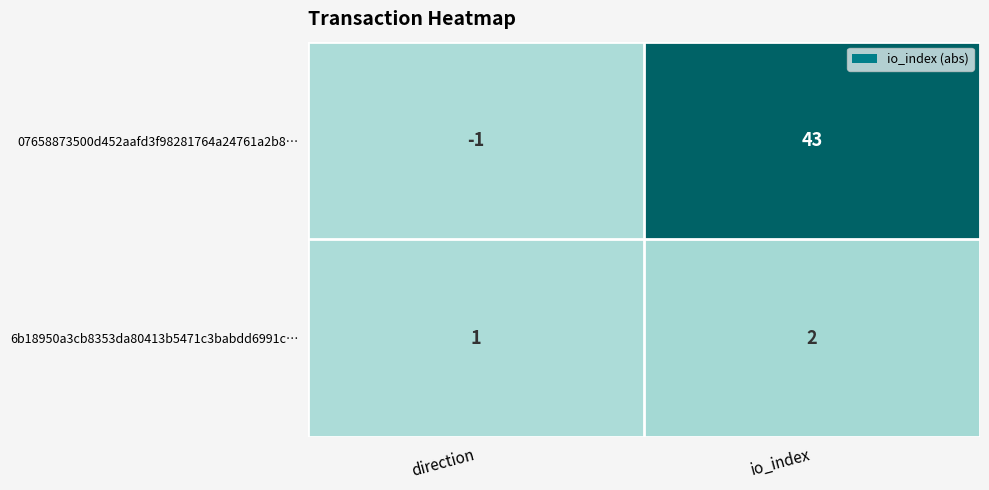

Reading left to right, extract all data points from this chart.

07658873500d452aafd3f98281764a24761a2b8…: direction=-1	io_index=43
6b18950a3cb8353da80413b5471c3babdd6991c…: direction=1	io_index=2